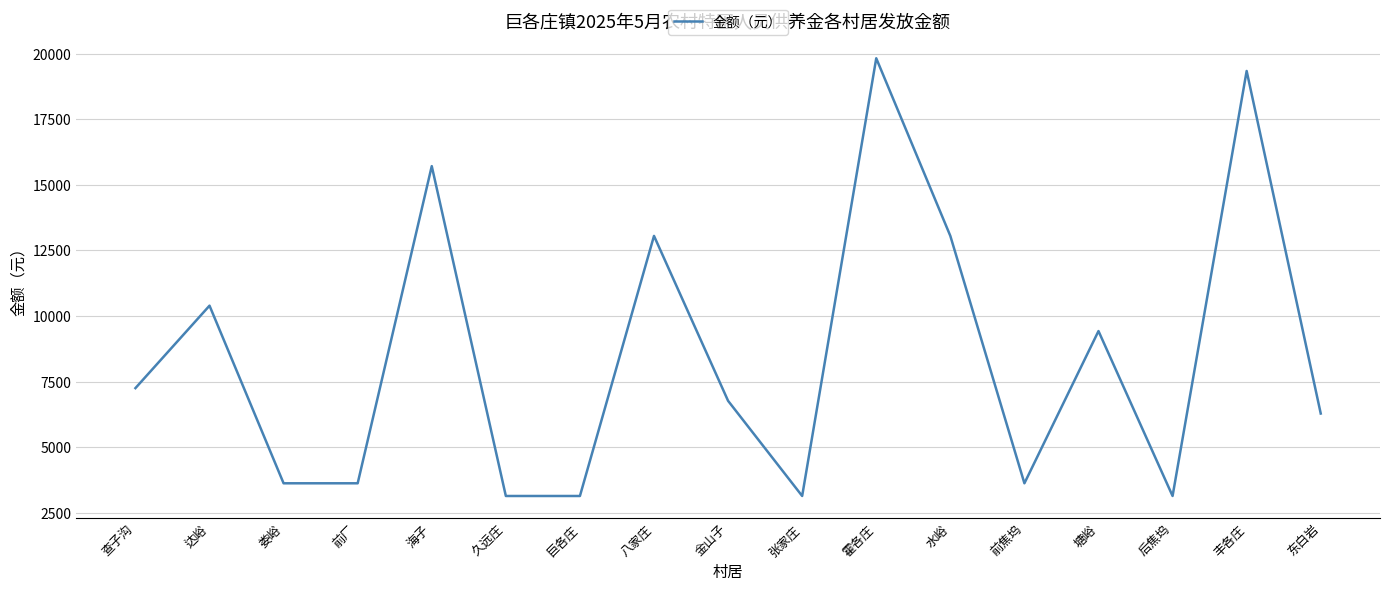

What is the difference between the values at 丰各庄 and 塘峪?

9913